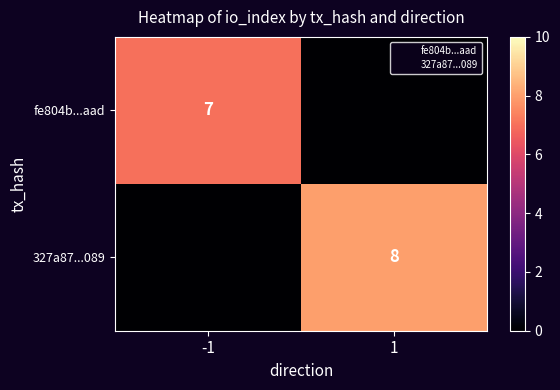

The value of 327a87...089 at 1 is 8. True or false?

True